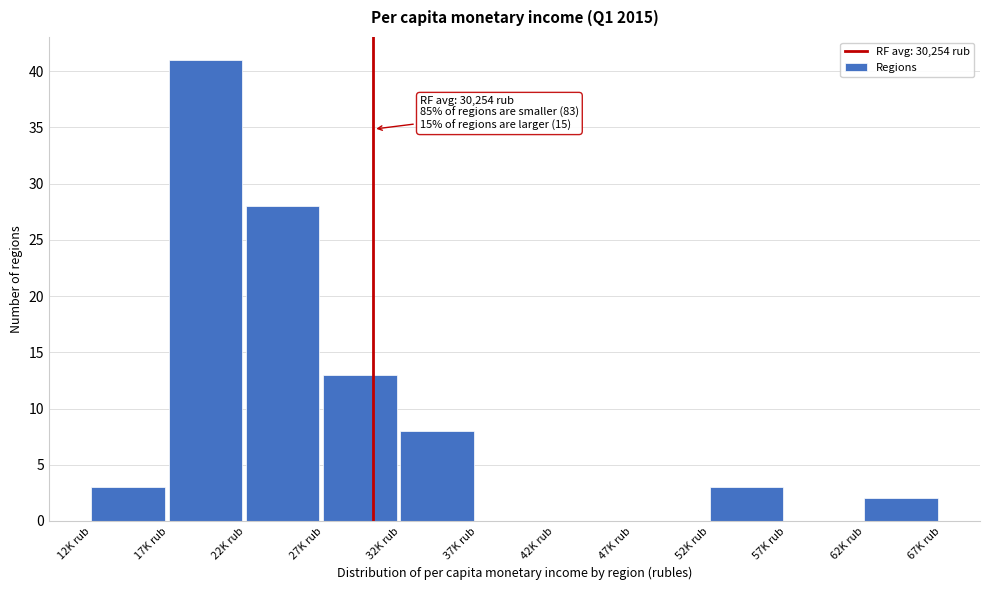

Reading left to right, transcribe all the data shown in this chart.

12K rub=3	17K rub=41	22K rub=28	27K rub=13	32K rub=8	37K rub=0	42K rub=0	47K rub=0	52K rub=3	57K rub=0	62K rub=2